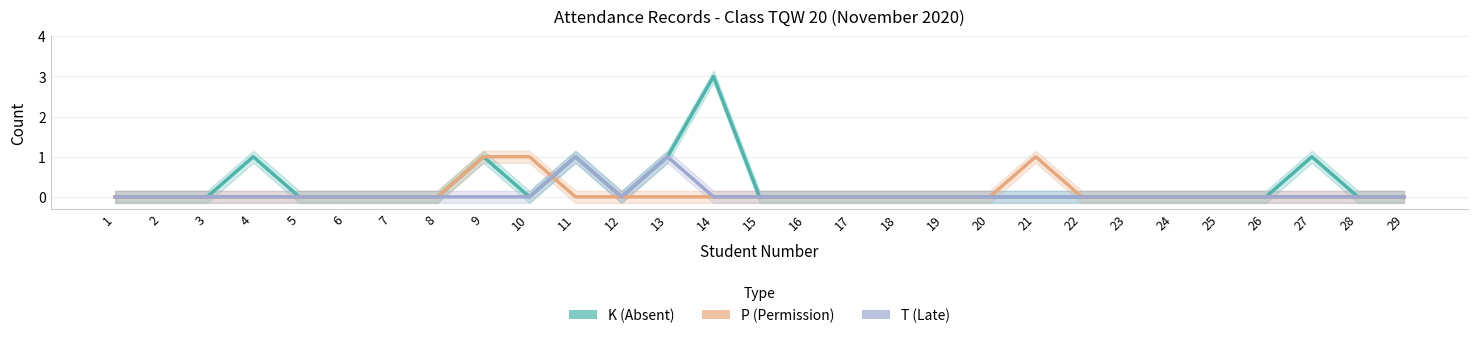

How many categories are shown in the chart?

29